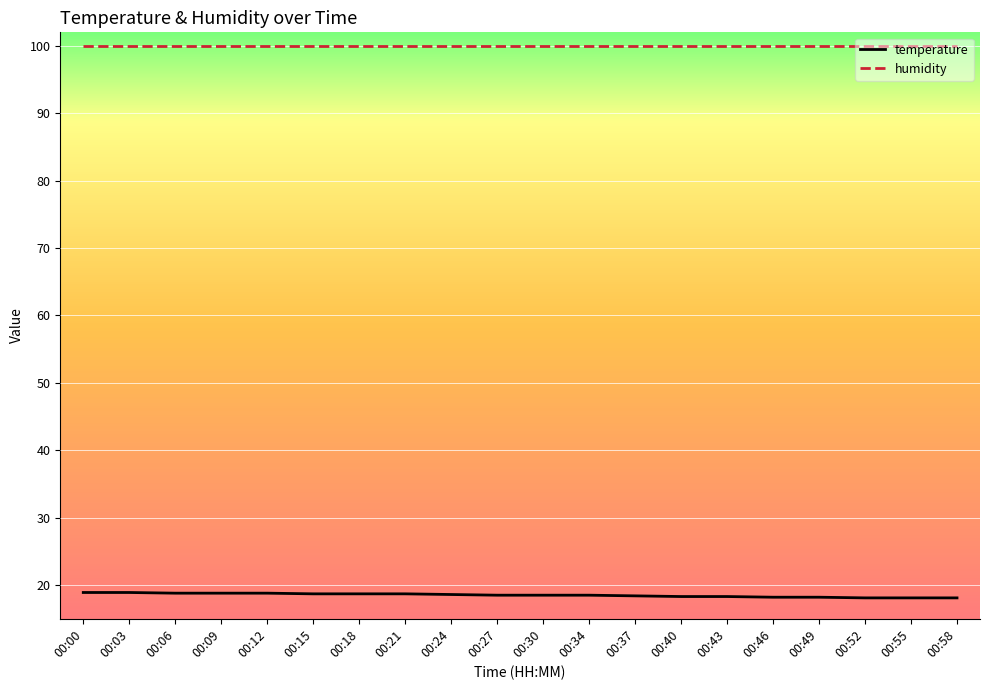

At 00:55, list the series in order from largest to smallest.

humidity, temperature